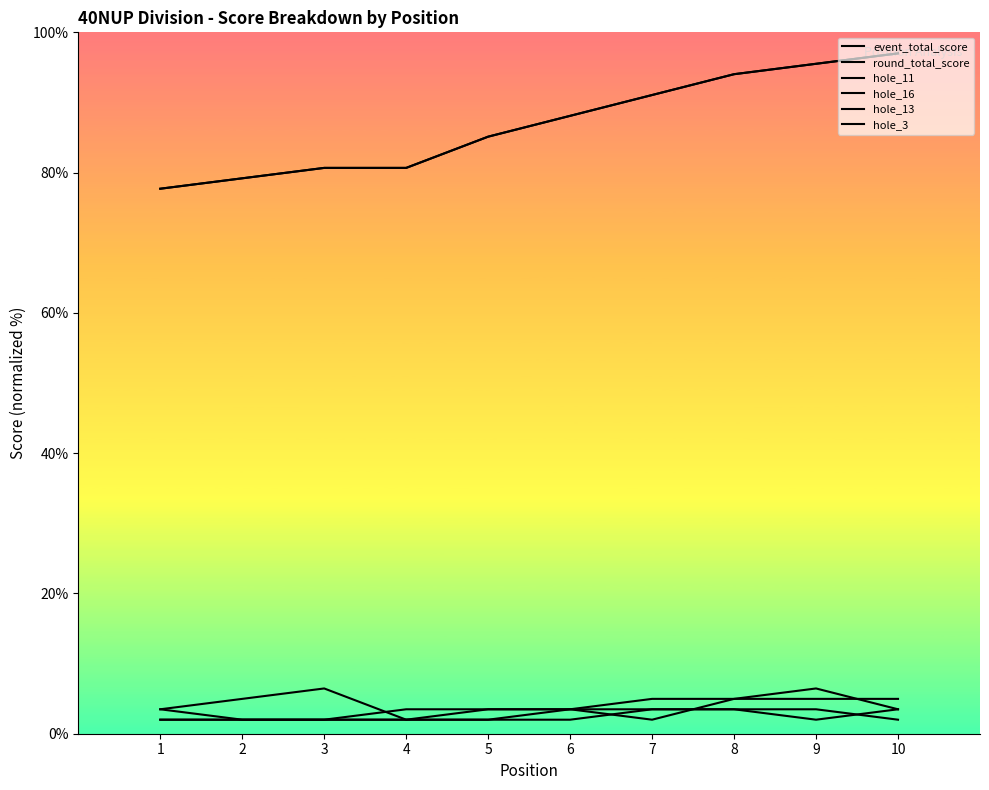

List the series in order of their peak value, highest first.

event_total_score, round_total_score, hole_11, hole_16, hole_13, hole_3